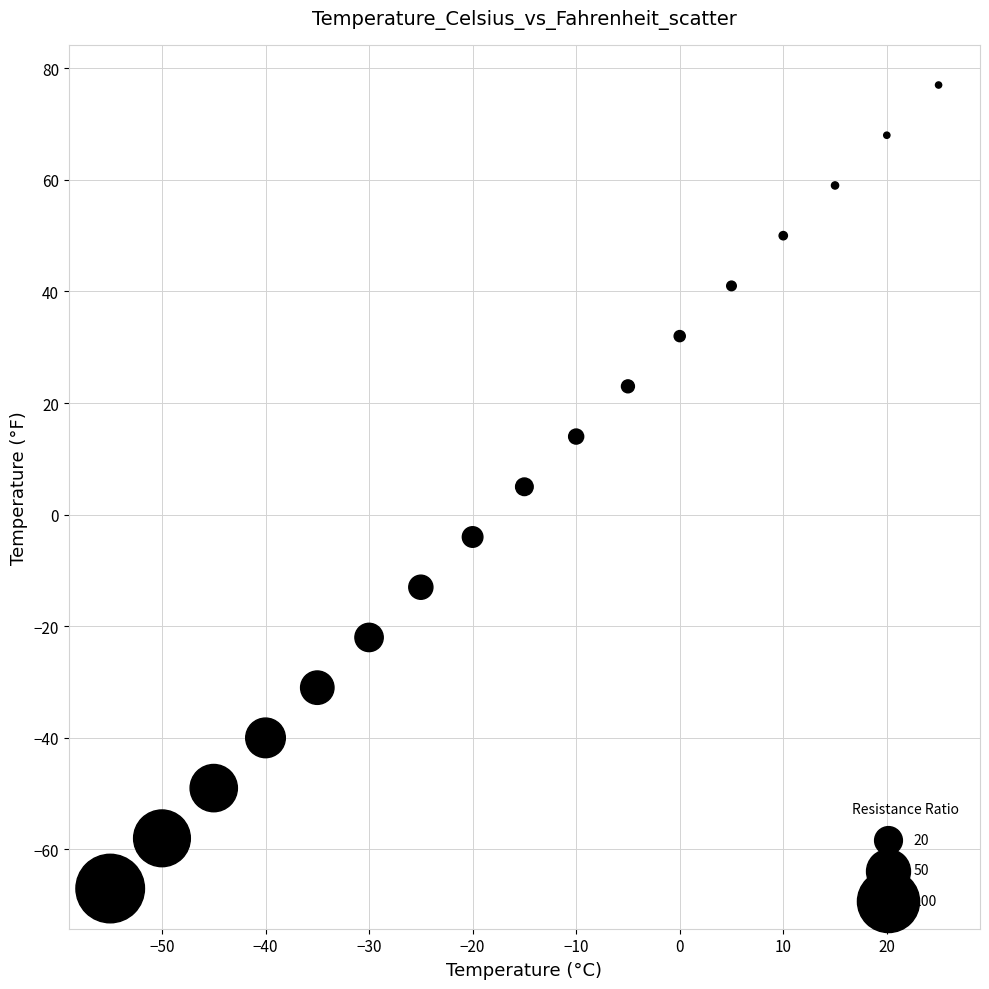

List the coordinates of all points as (X, Y) pairs, reading left to right.

(-55, -67)  (-50, -58)  (-45, -49)  (-40, -40)  (-35, -31)  (-30, -22)  (-25, -13)  (-20, -4)  (-15, 5)  (-10, 14)  (-5, 23)  (0, 32)  (5, 41)  (10, 50)  (15, 59)  (20, 68)  (25, 77)